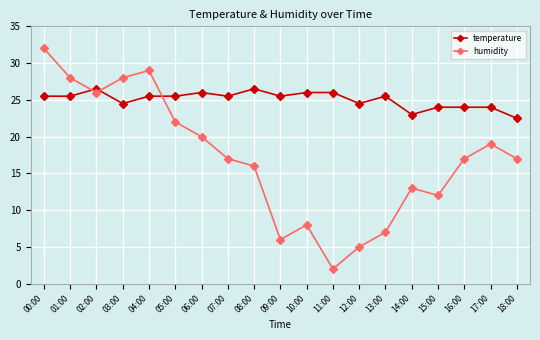

Which series has the widest spread of values?

humidity